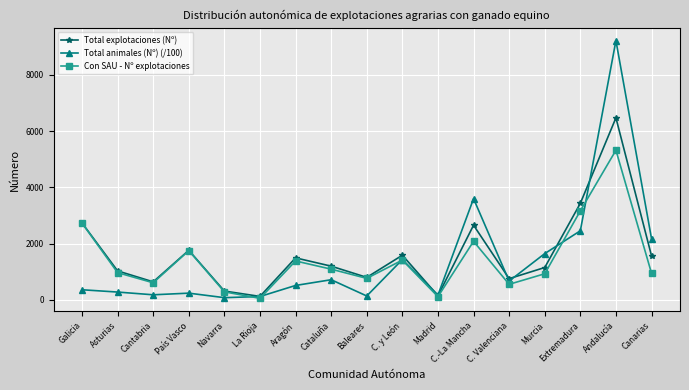

True or false: Total explotaciones (Nº) has a value of 142.0 at Madrid.

True